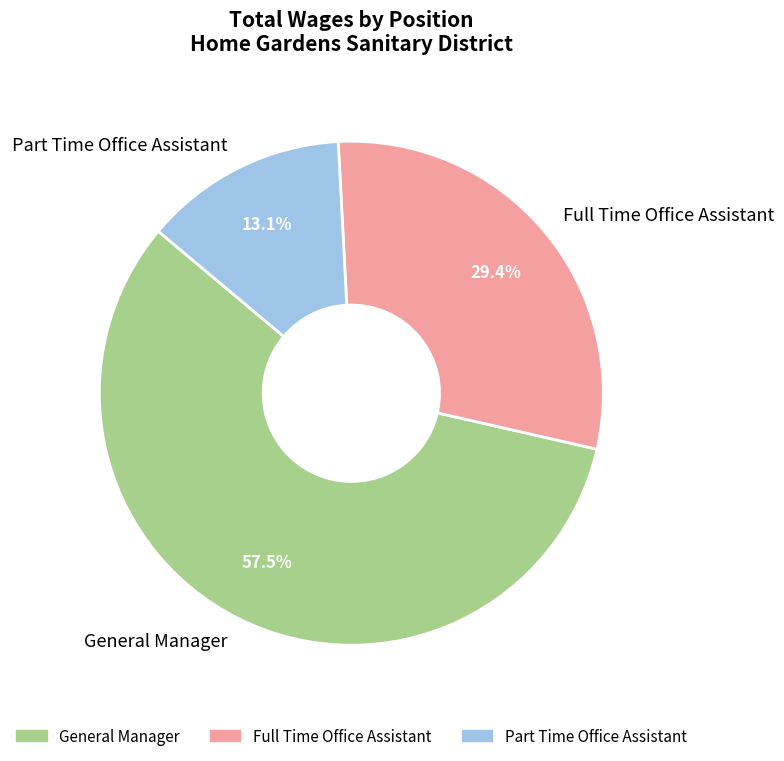

To the nearest percent, what portion does Part Time Office Assistant represent?

13%